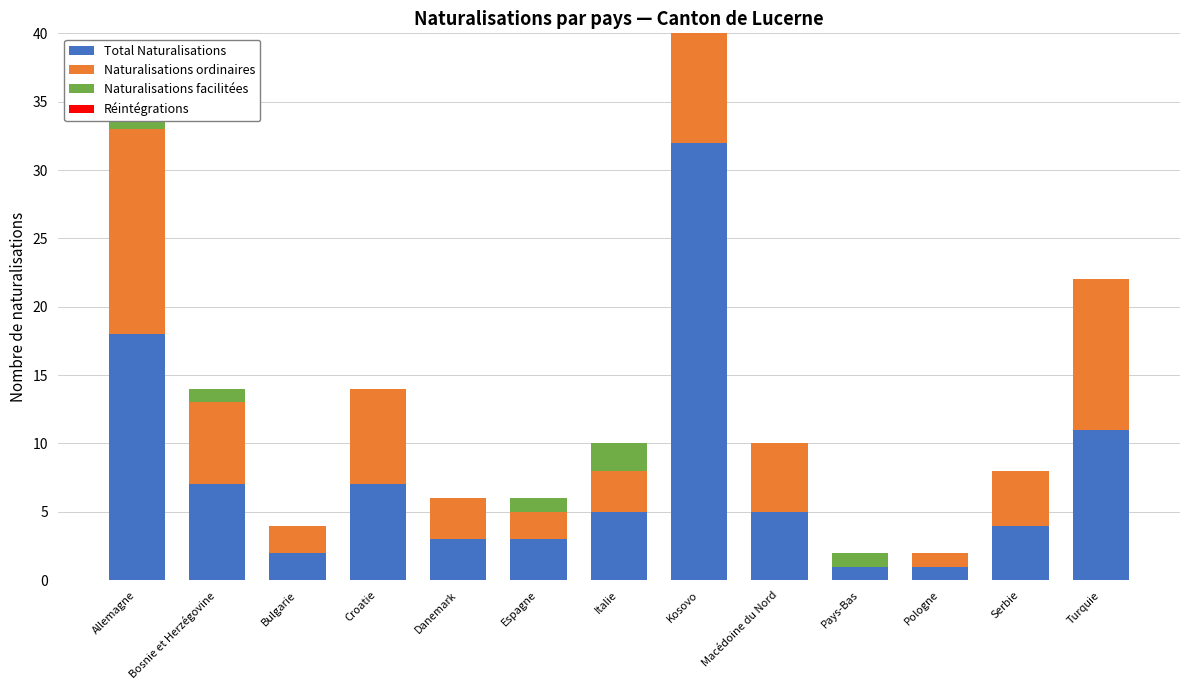

What is the average value of the Total Naturalisations series?

8